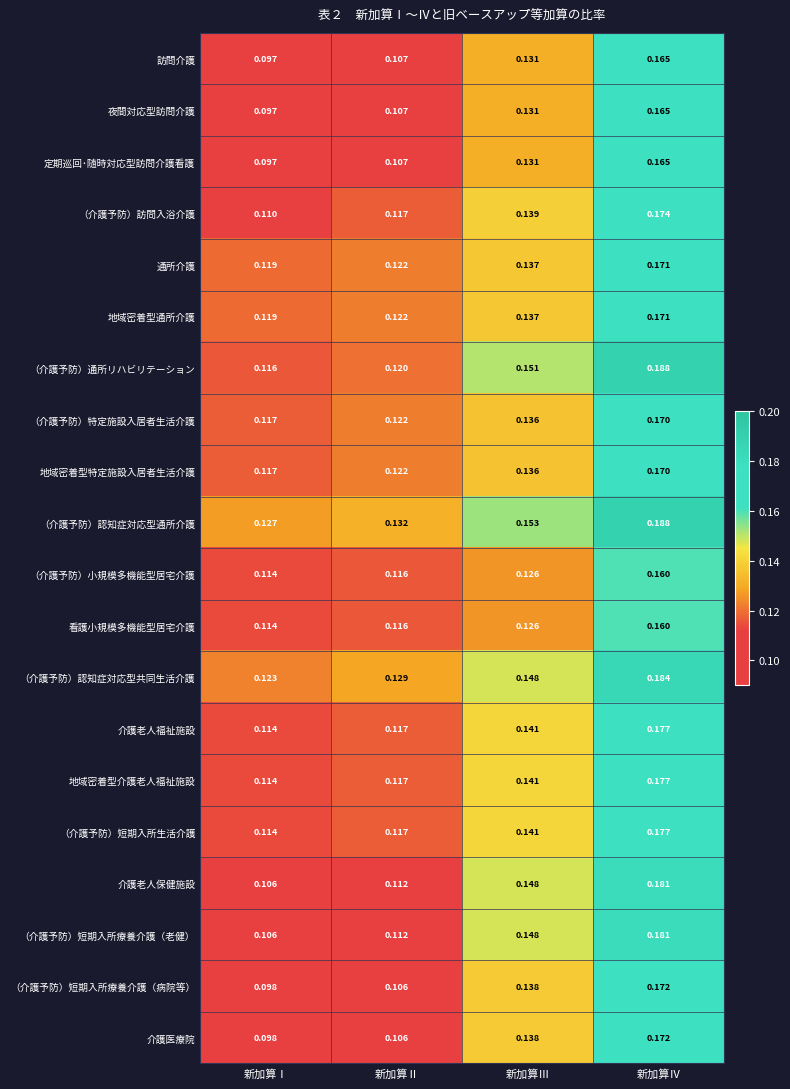

Which series has the largest total across all categories?

（介護予防）認知症対応型通所介護